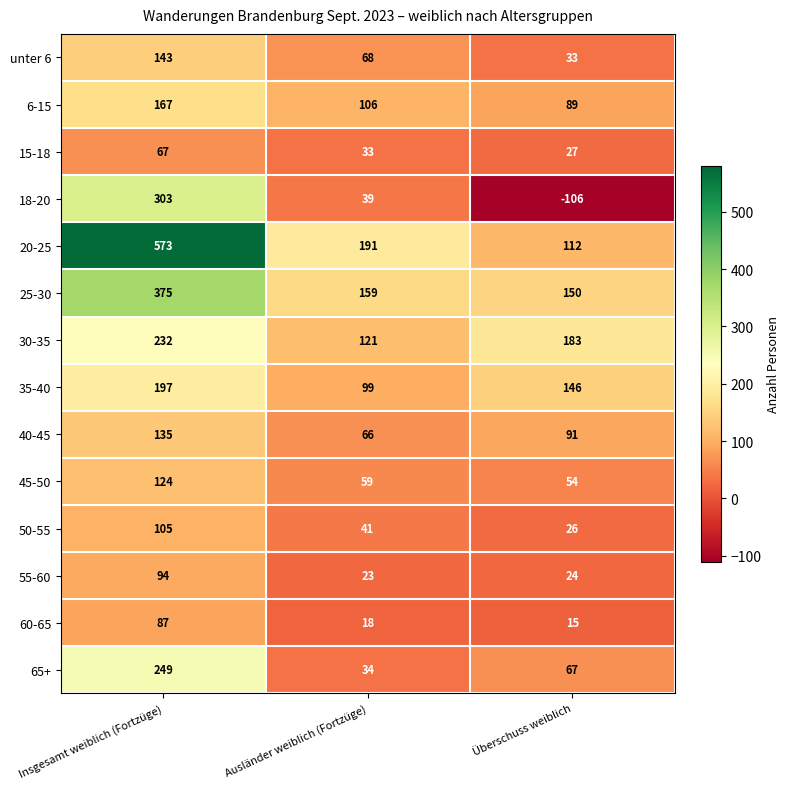

What is the minimum value shown in the chart?

-106